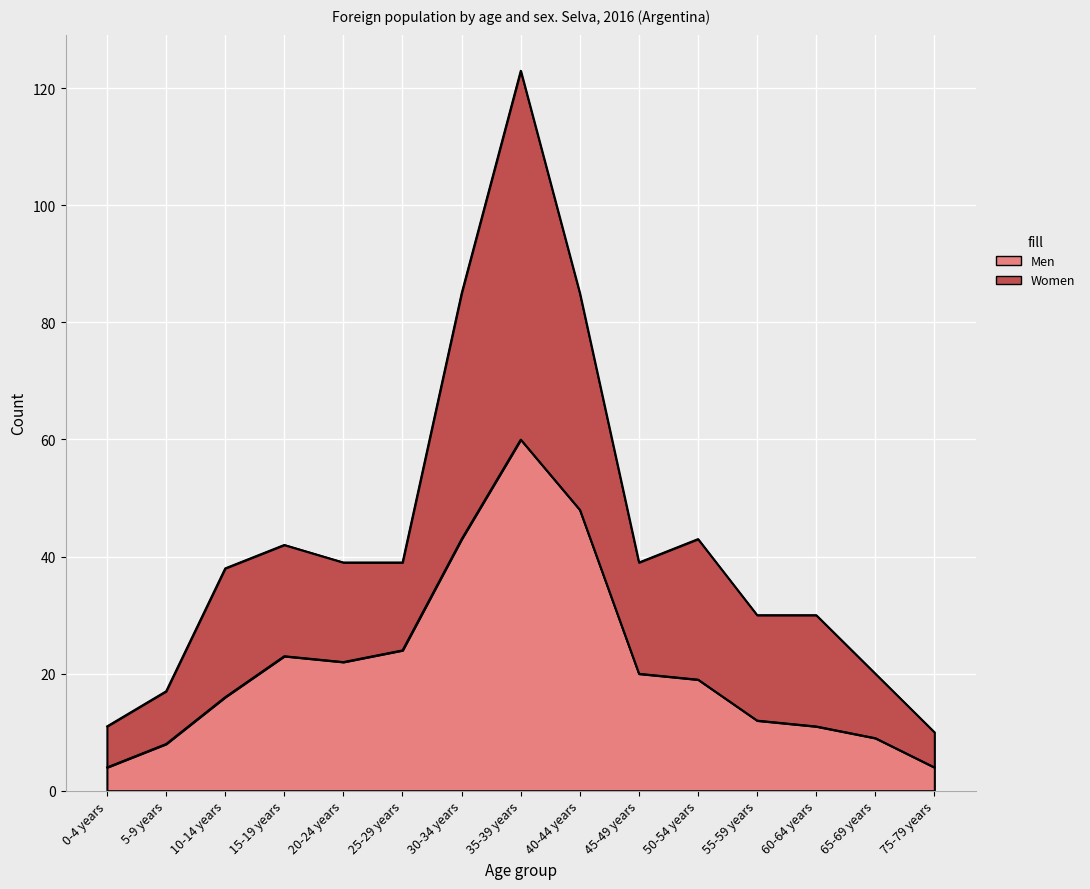

What position from the left is 75-79 years?

15